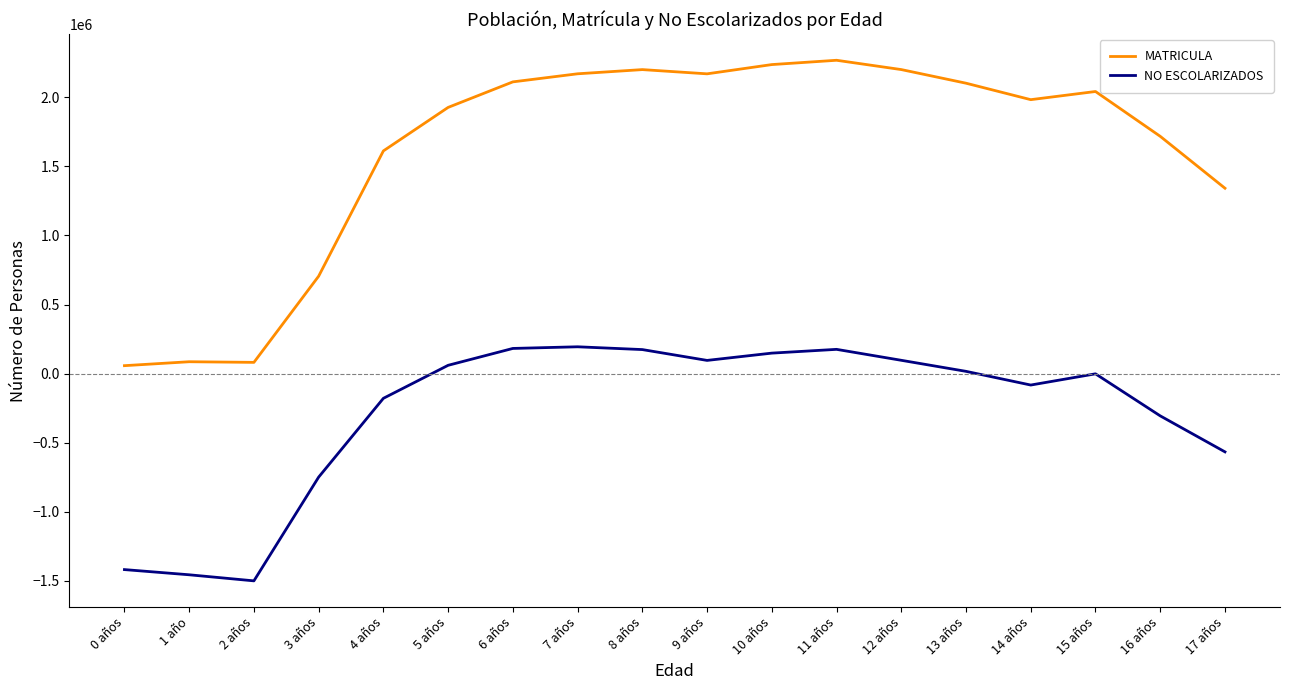

True or false: NO ESCOLARIZADOS and MATRICULA intersect in this chart.

False